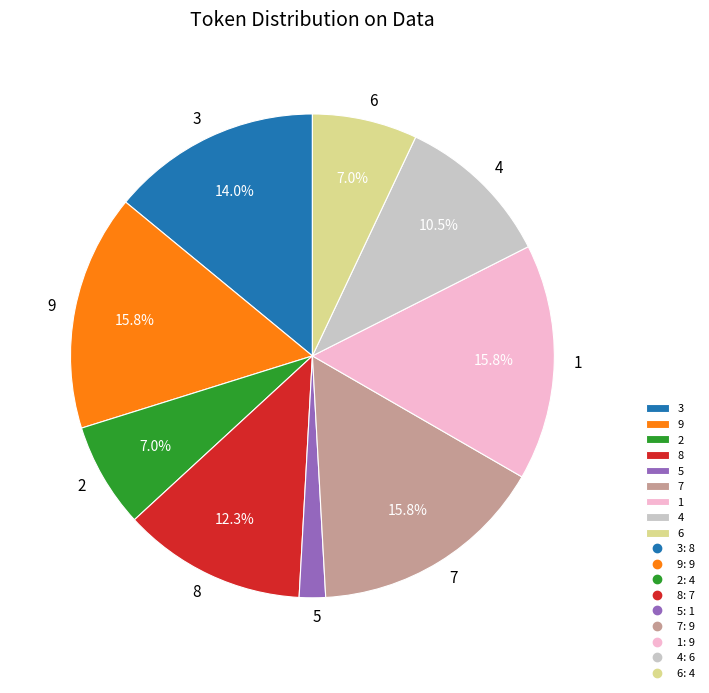

The 4 slice represents 1% of the pie. True or false?

False